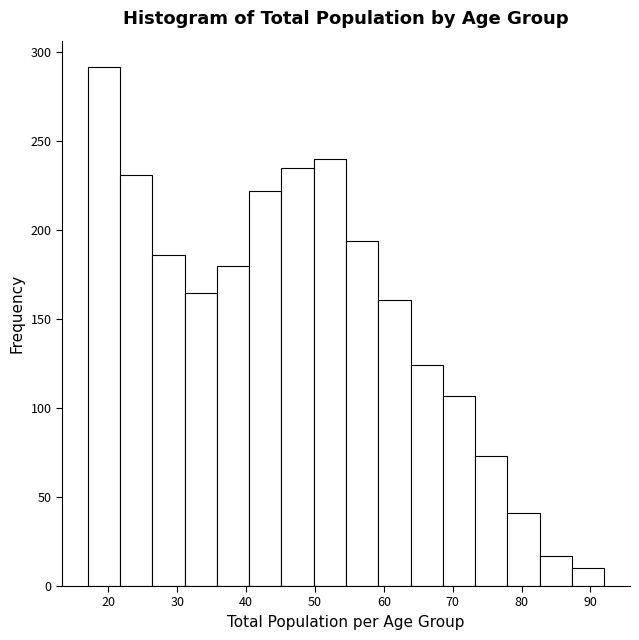

Reading left to right, transcribe this chart: for each bar, give the range it covers on the x-axis and its height. Neither the bar edges nor the heights are printed on the chart, so give them approximately, as read against the axes.

17 to 22: 290
22 to 26: 230
26 to 31: 185
31 to 36: 165
36 to 40: 180
40 to 45: 220
45 to 50: 235
50 to 55: 240
55 to 59: 195
59 to 64: 160
64 to 69: 125
69 to 73: 105
73 to 78: 75
78 to 83: 40
83 to 87: 15
87 to 92: 10